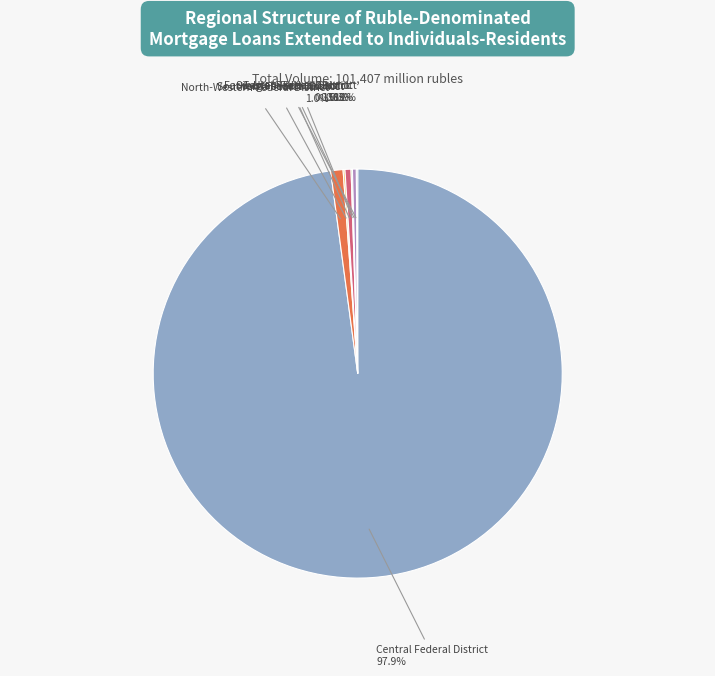

Does any single category account for the majority?

Yes